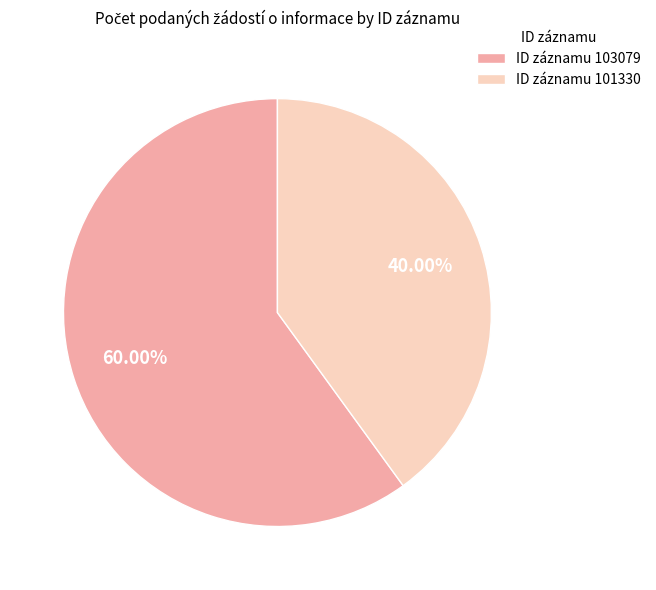

Does ID záznamu 101330 represent more than half of the total?

No